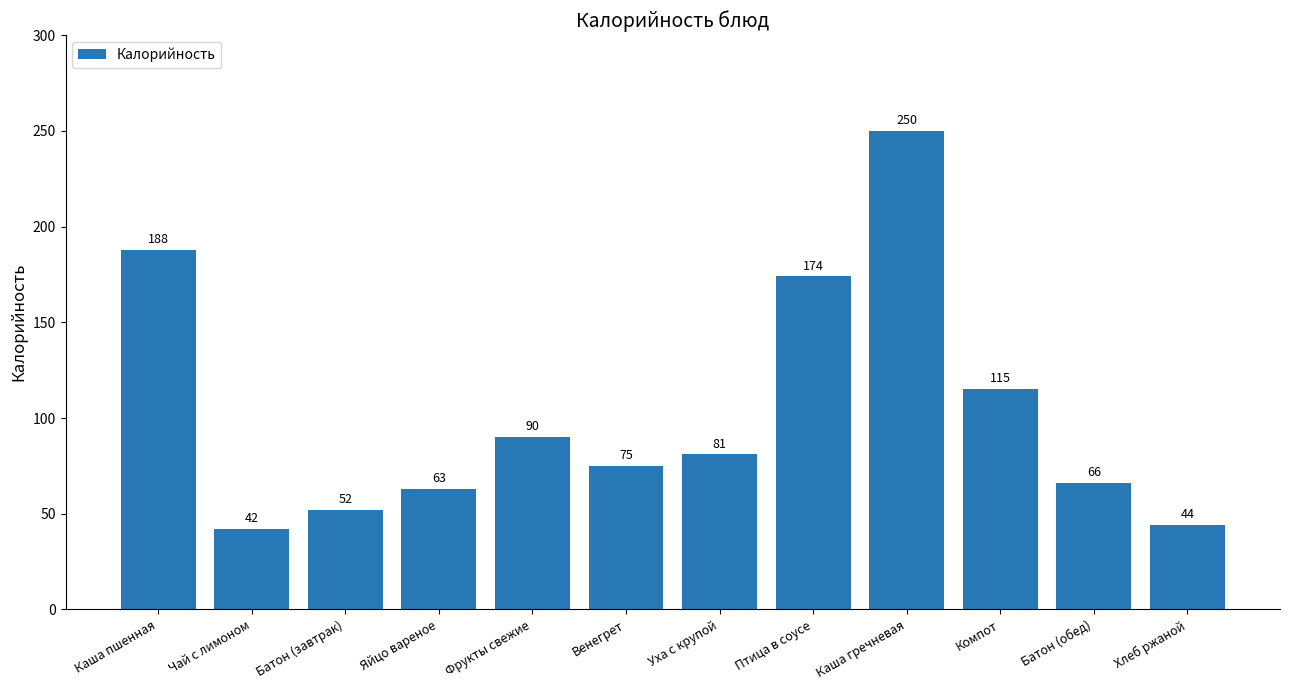

Reading left to right, transcribe all the data shown in this chart.

188	42	52	63	90	75	81	174	250	115	66	44